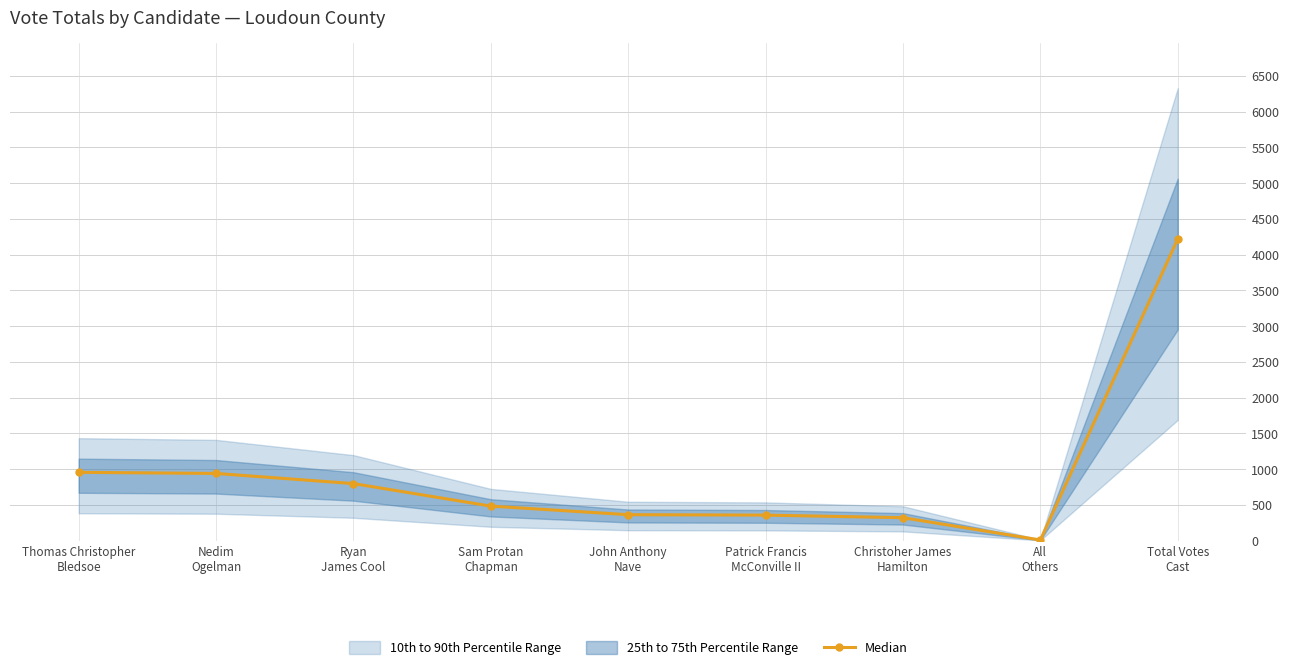

Which has a higher value, Ryan
James Cool or Christoher James
Hamilton?

Ryan
James Cool